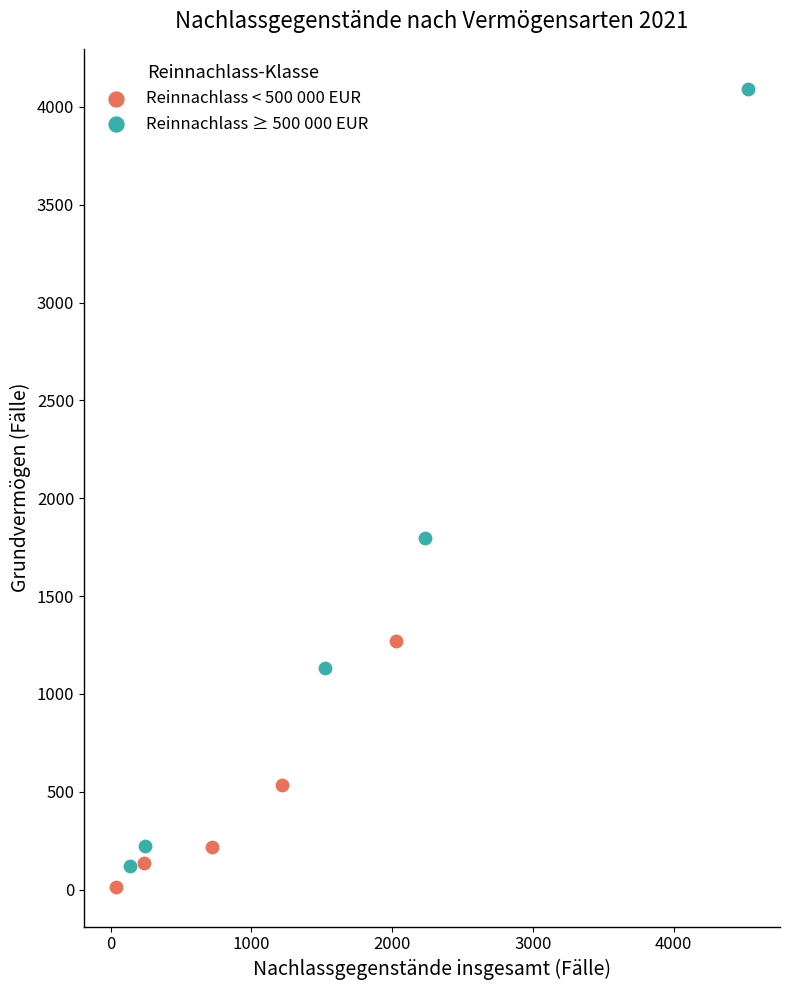

Which series reaches the maximum Y coordinate?

Reinnachlass ≥ 500 000 EUR